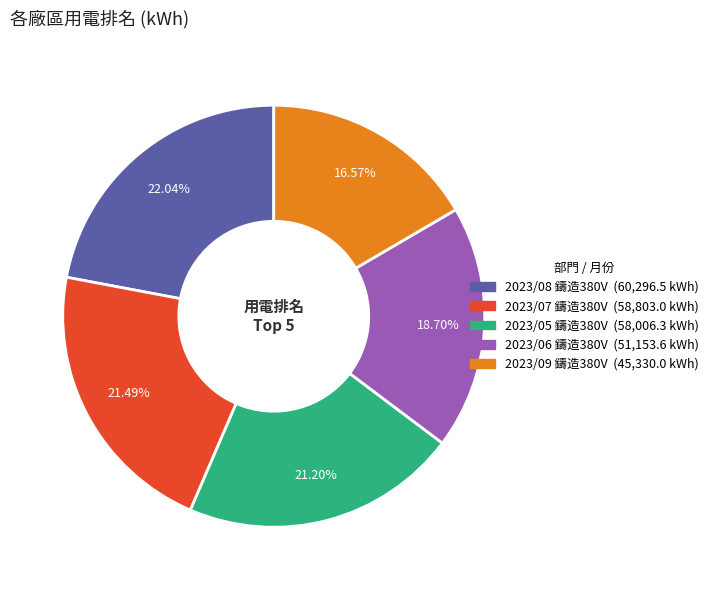

Is 2023/08 鑄造380V the majority of the pie?

No